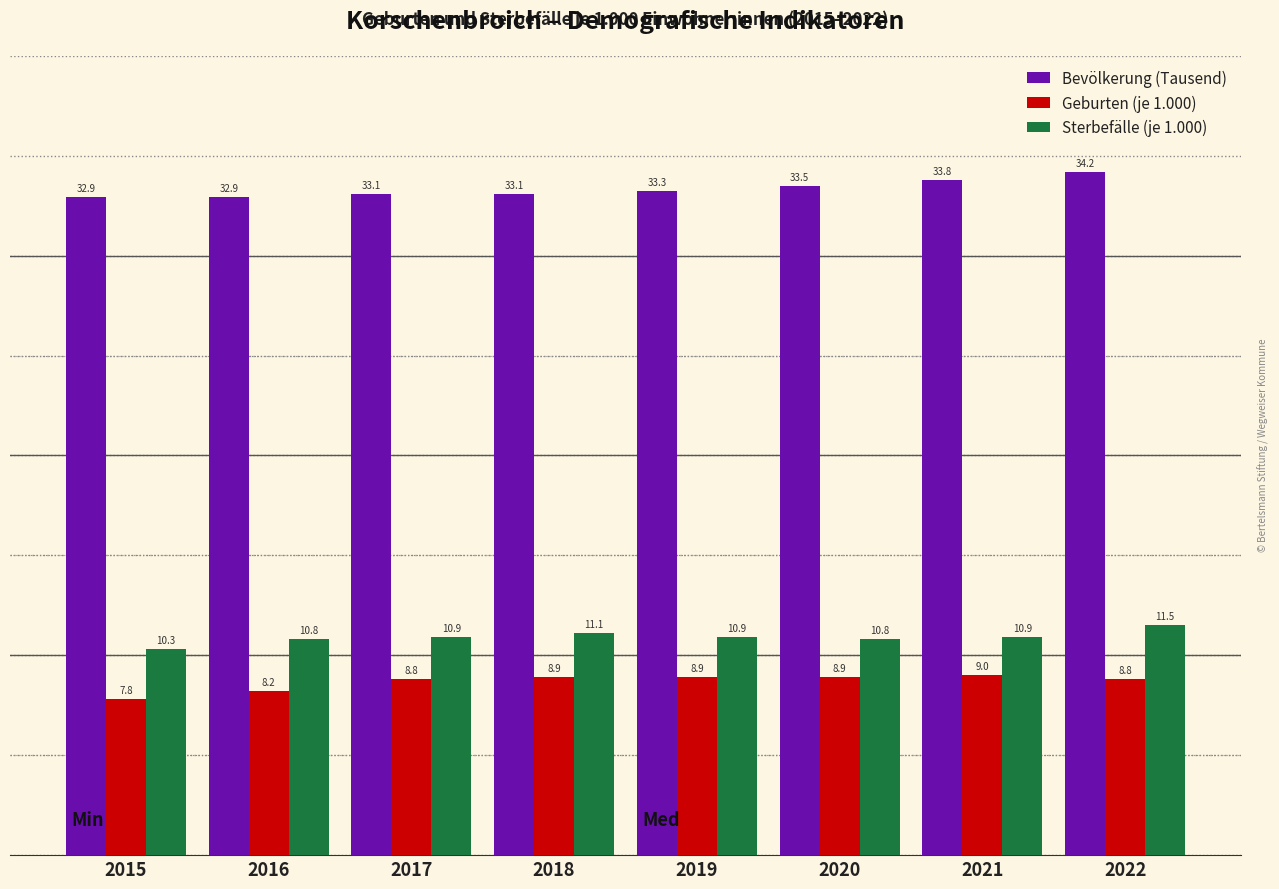

Reading right to left, list all the values displayed in this chart.

Bevölkerung (Tausend): 34.2	33.8	33.5	33.3	33.1	33.1	32.9	32.9
Geburten (je 1.000): 8.8	9.0	8.9	8.9	8.9	8.8	8.2	7.8
Sterbefälle (je 1.000): 11.5	10.9	10.8	10.9	11.1	10.9	10.8	10.3